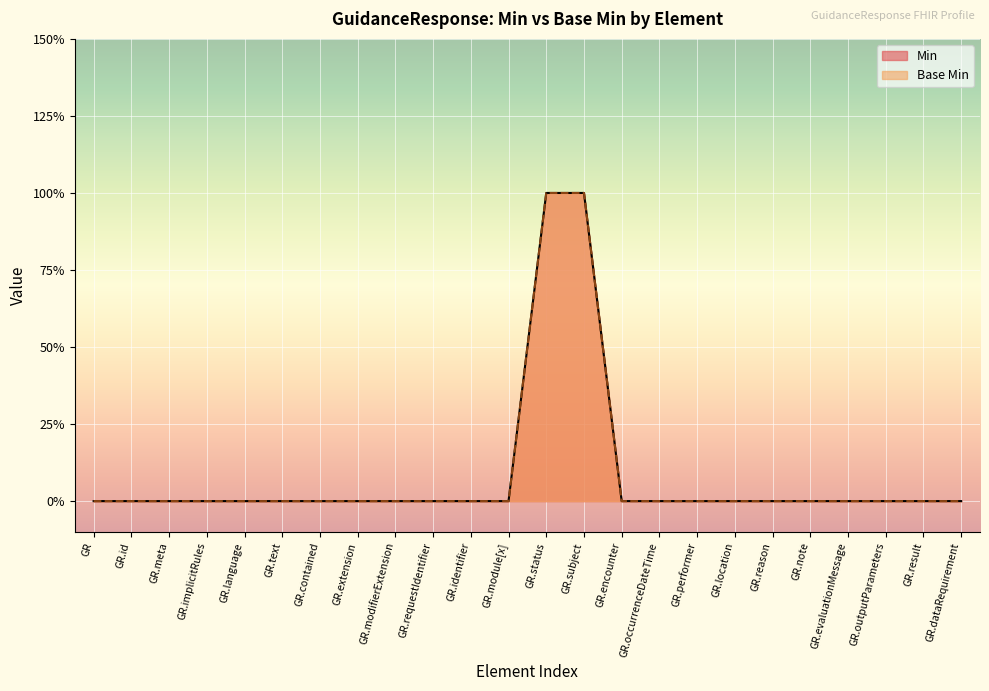

What is the difference between the maximum and minimum values in the Base Min series?

1